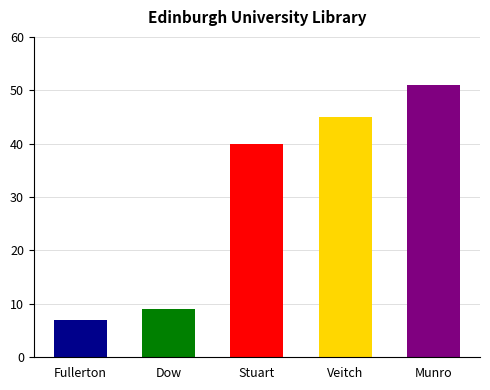

What is the average value?

30